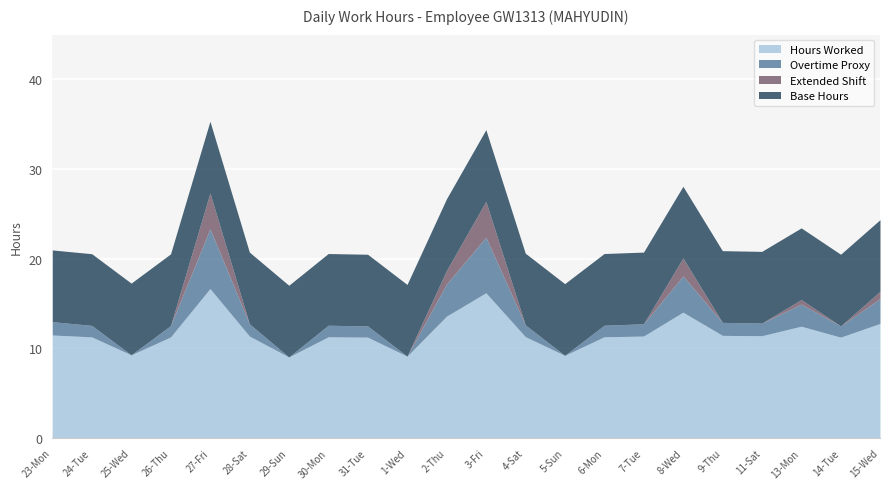

What is the average value of the Base Hours series?

8.0